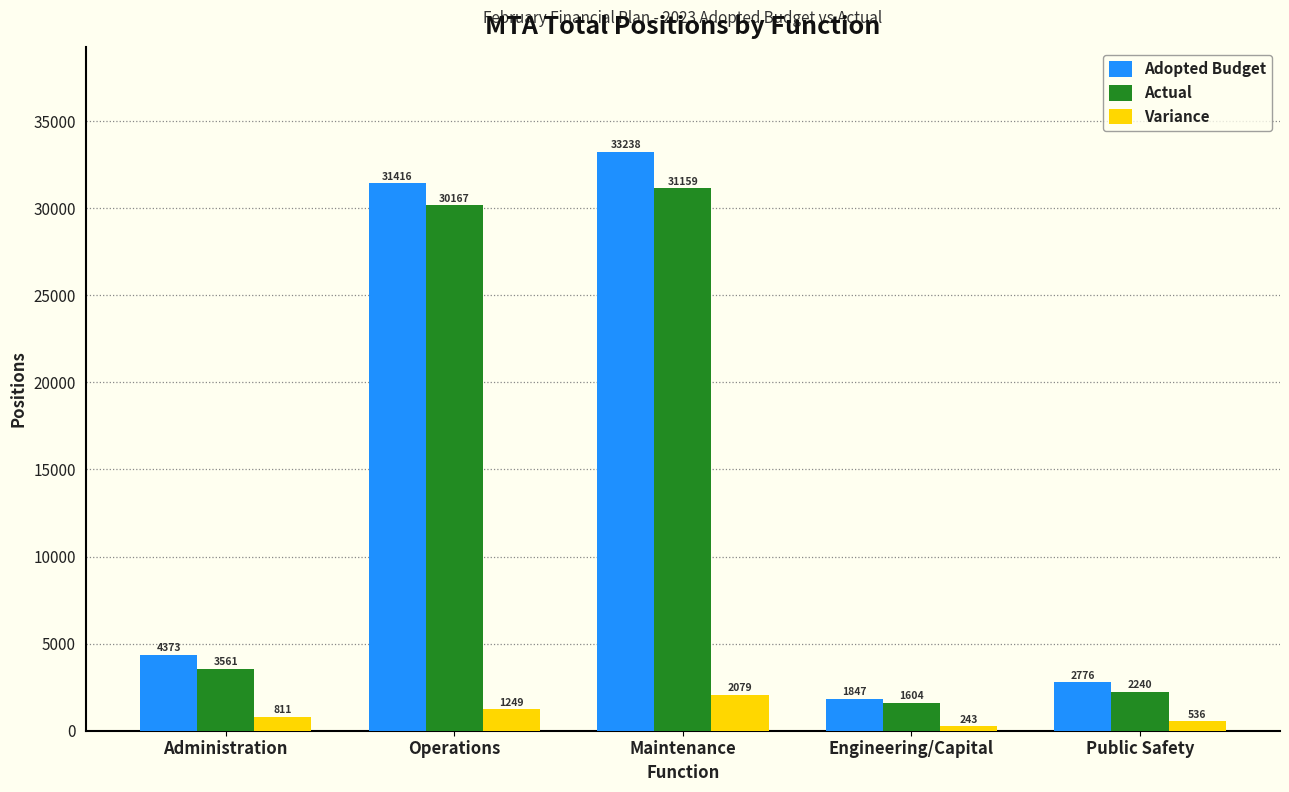

Is the value of Variance at Operations greater than the value of Adopted Budget at Administration?

No